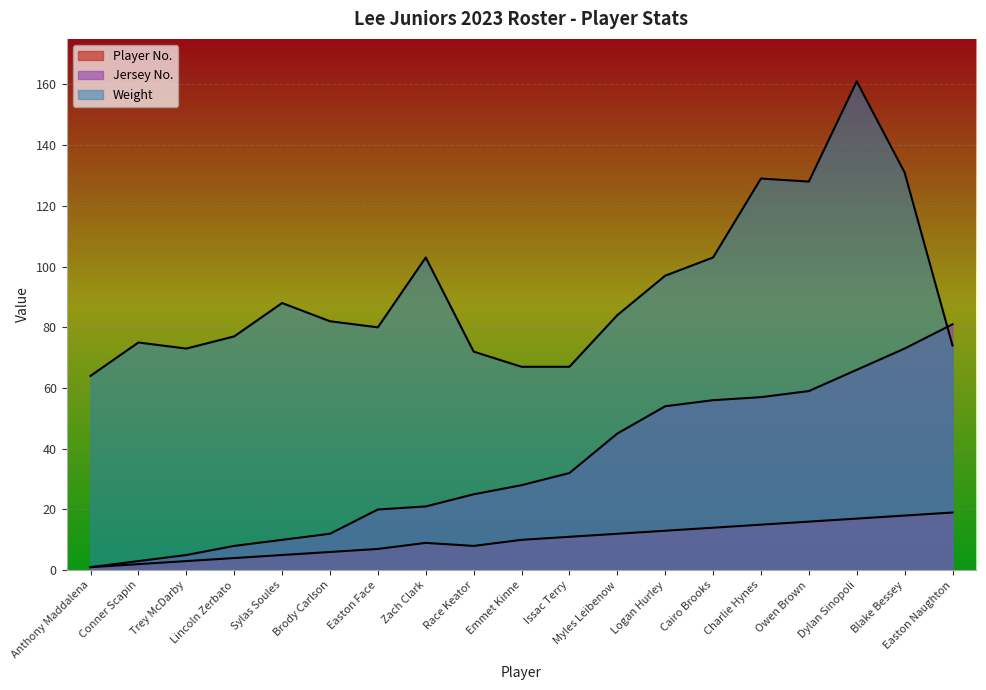

Which category has the lowest value across all series?

Anthony Maddalena